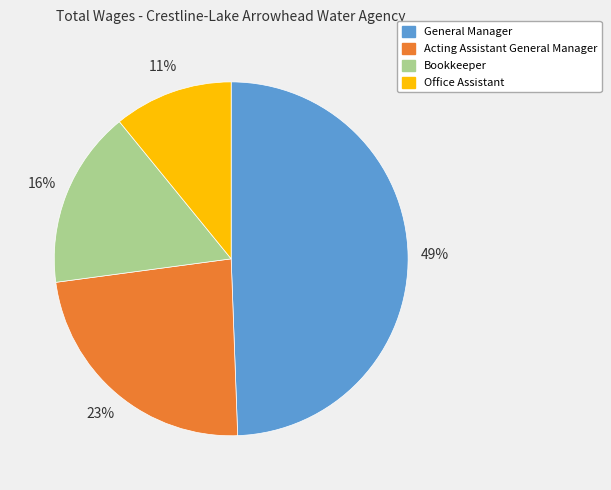

Is there any slice that represents more than half of the pie?

No